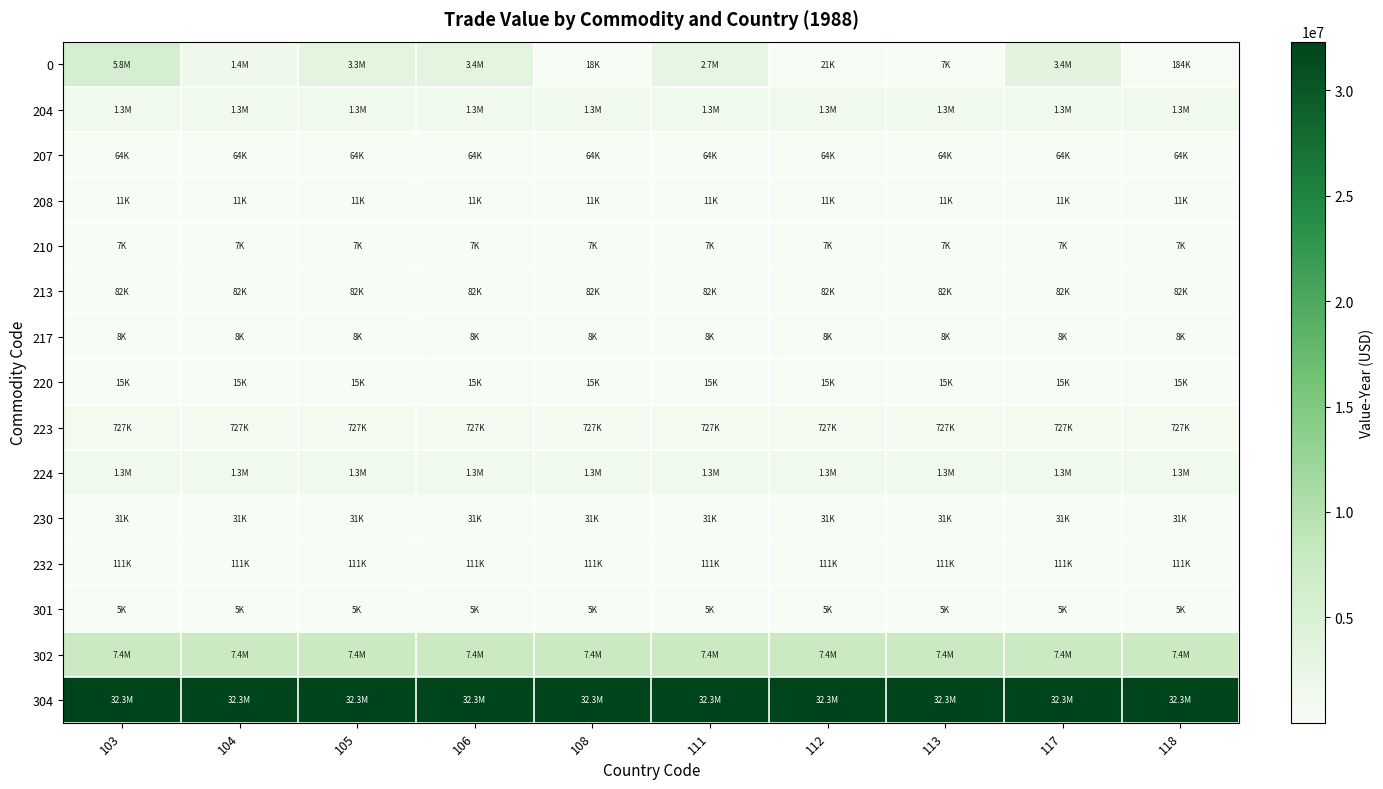

Which series has the largest total across all categories?

304